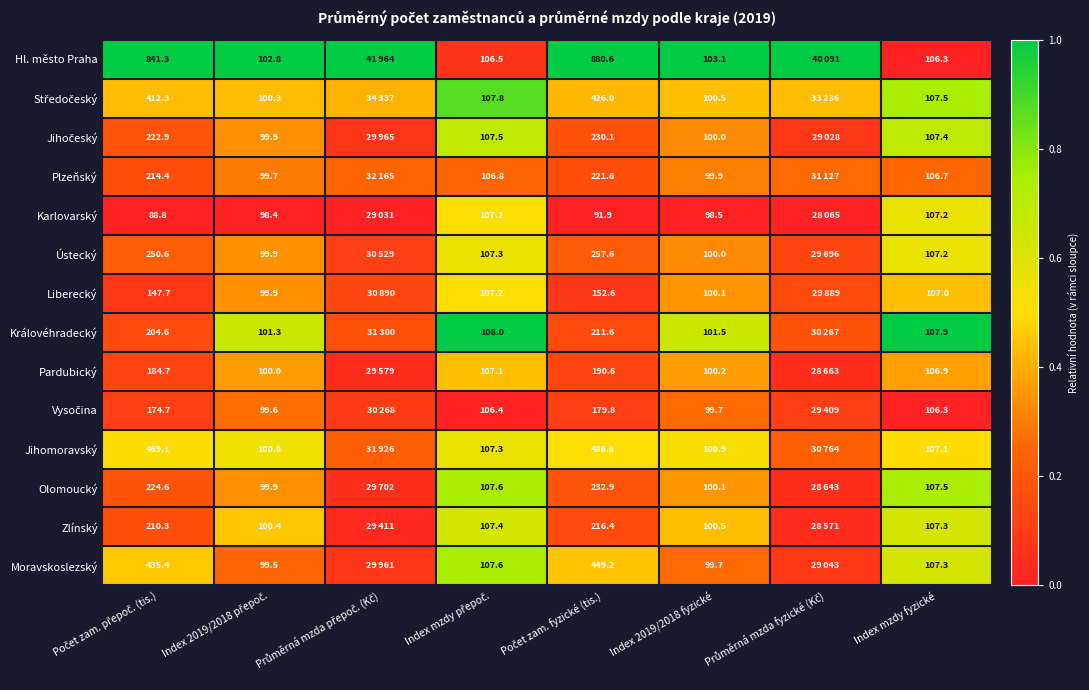

Count the number of data series in this chart.

14